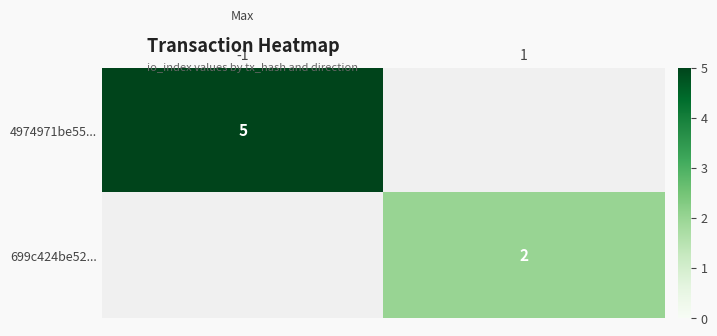

The value of 4974971be55... at -1 is 5. True or false?

True